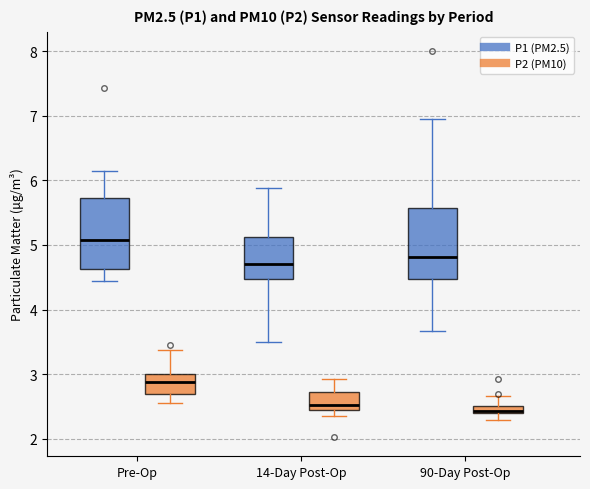

Where is the lower edge of the box for Pre-Op (P2 (PM10)) on the y-axis? The values are not printed on the chart, so give them approximately, as read against the axis.

2.7